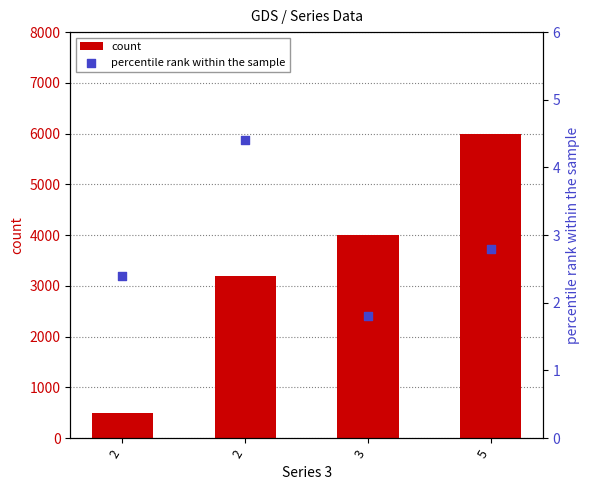

Which series contains the lowest Y value?

percentile rank within the sample